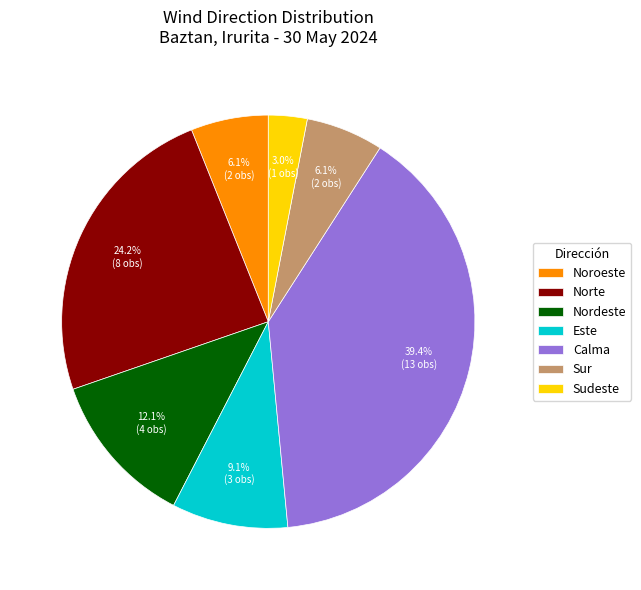

Count the number of slices in the pie.

7